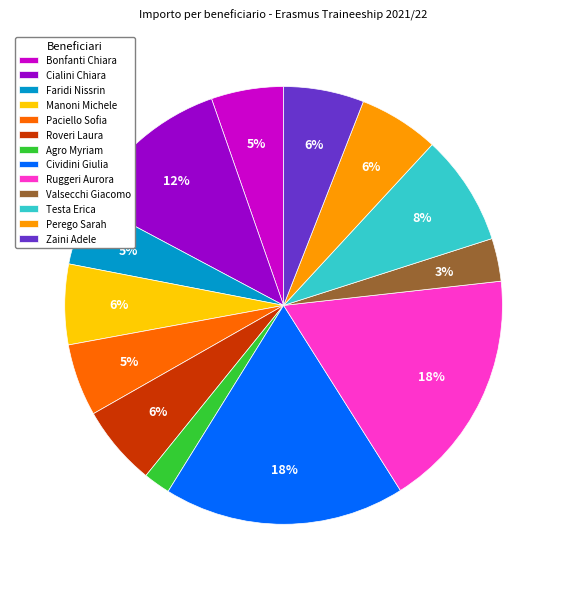

To the nearest percent, what is the average slice percentage?

8%